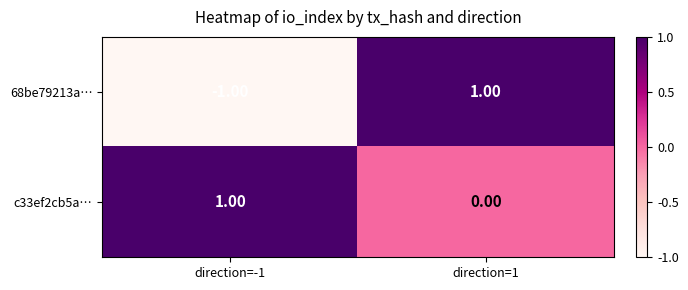

At which category is the sum across all series the highest?

direction=1